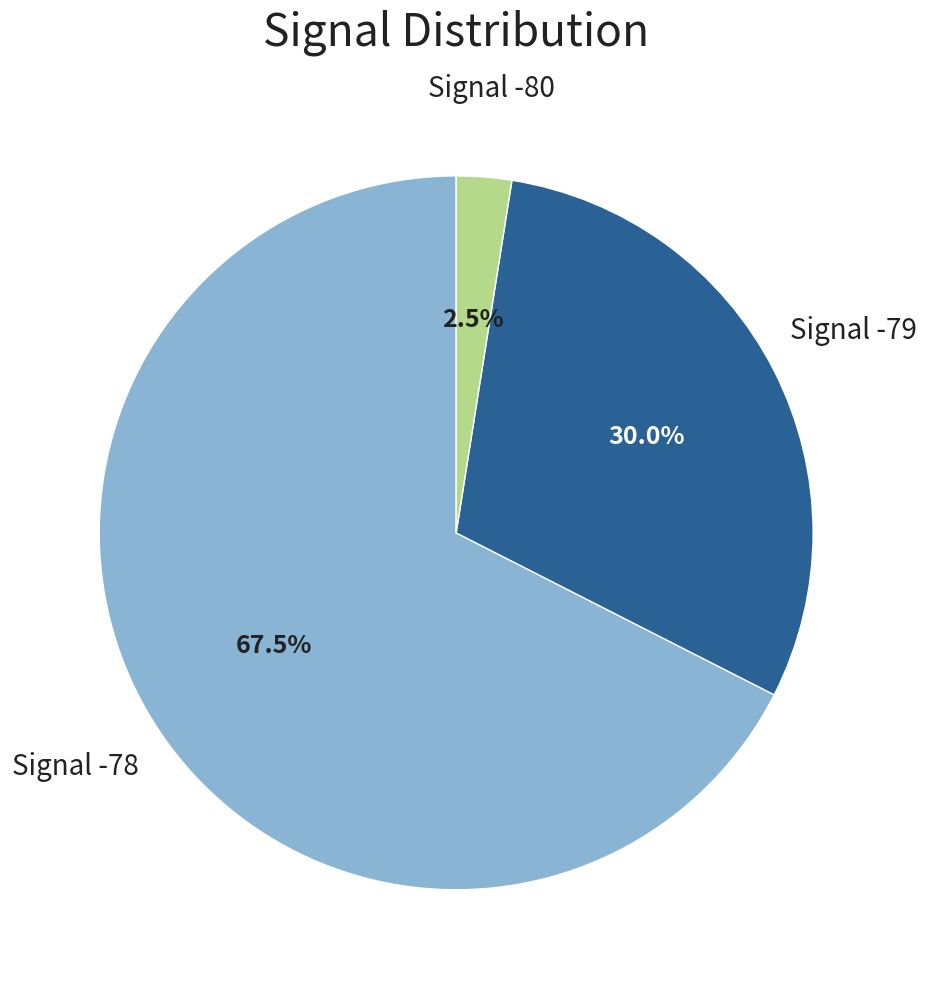

Does any single category account for the majority?

Yes